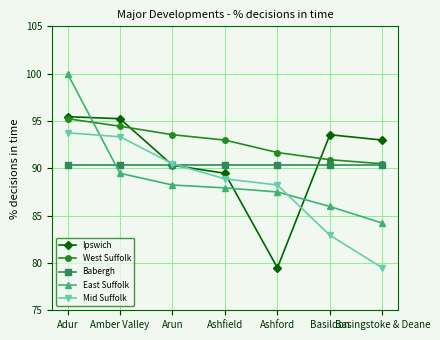

What position from the left is Basingstoke & Deane?

7